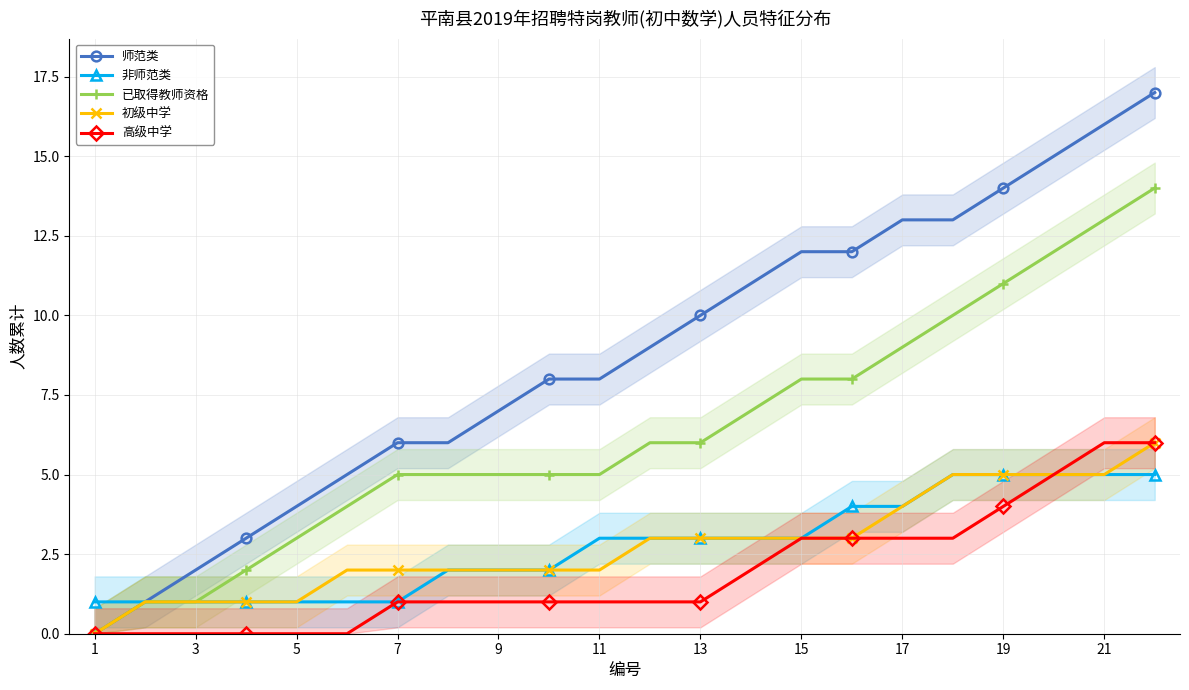

List the series in order of their peak value, highest first.

师范类, 已取得教师资格, 初级中学, 高级中学, 非师范类